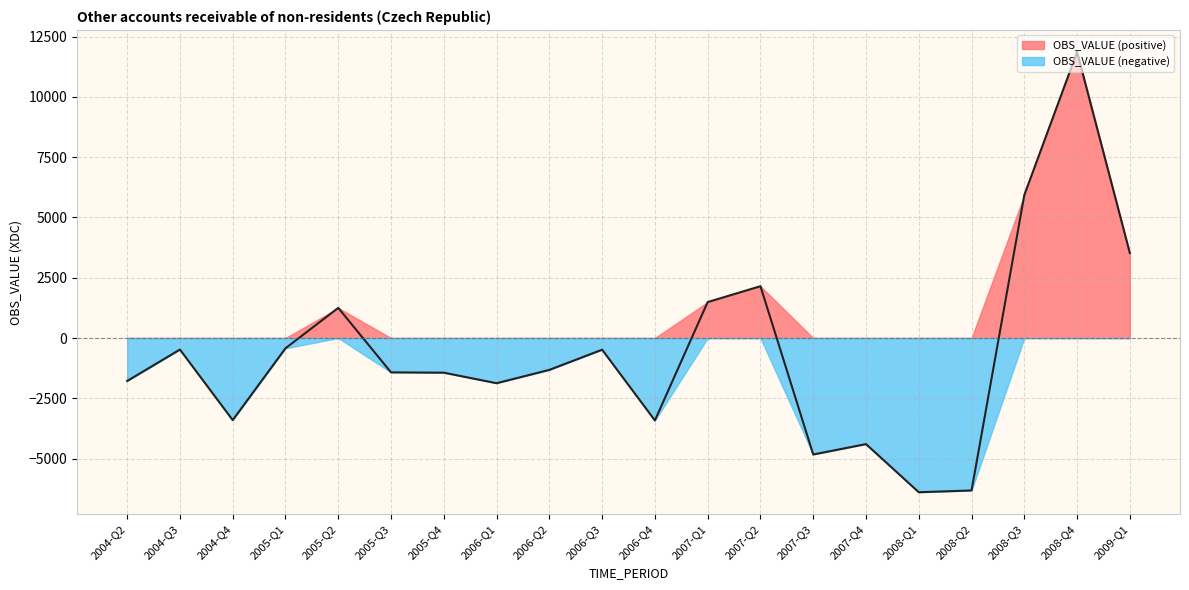

Reading right to left, transcribe all the data shown in this chart.

2009-Q1=3523	2008-Q4=11868	2008-Q3=5932	2008-Q2=-6325	2008-Q1=-6398	2007-Q4=-4401	2007-Q3=-4832	2007-Q2=2150	2007-Q1=1491	2006-Q4=-3420	2006-Q3=-485	2006-Q2=-1322	2006-Q1=-1875	2005-Q4=-1438	2005-Q3=-1425	2005-Q2=1250	2005-Q1=-426	2004-Q4=-3407	2004-Q3=-479	2004-Q2=-1783